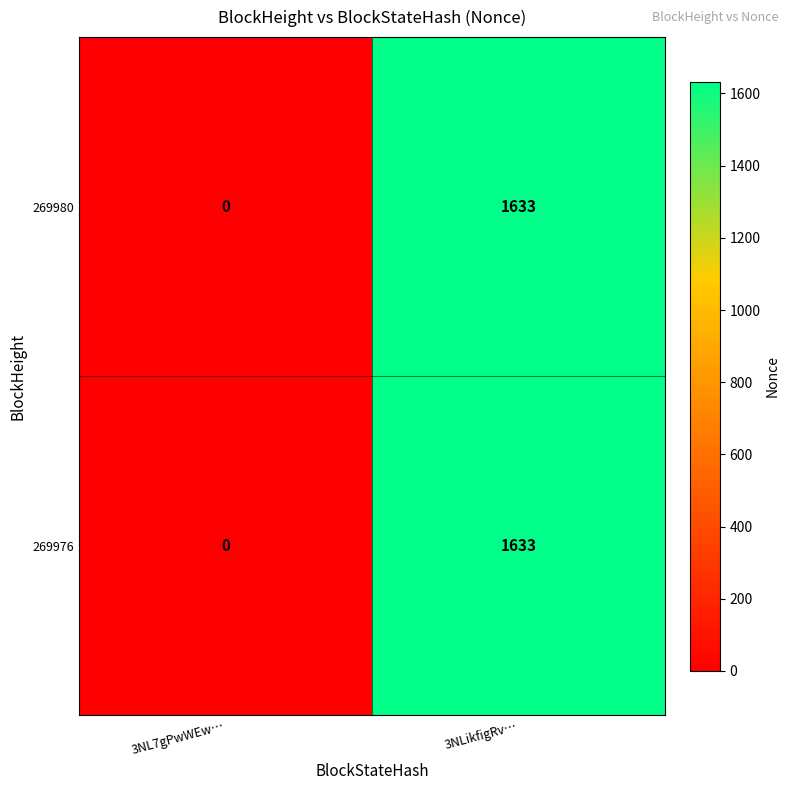

Rank the categories by 269976 value from highest to lowest.

3NLikfigRv…, 3NL7gPwWEw…